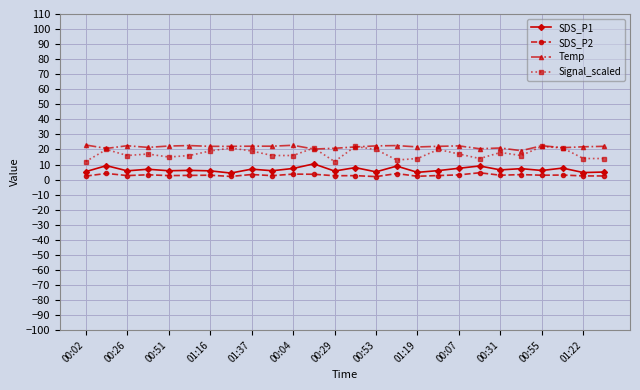

How many data points does each series have?

26